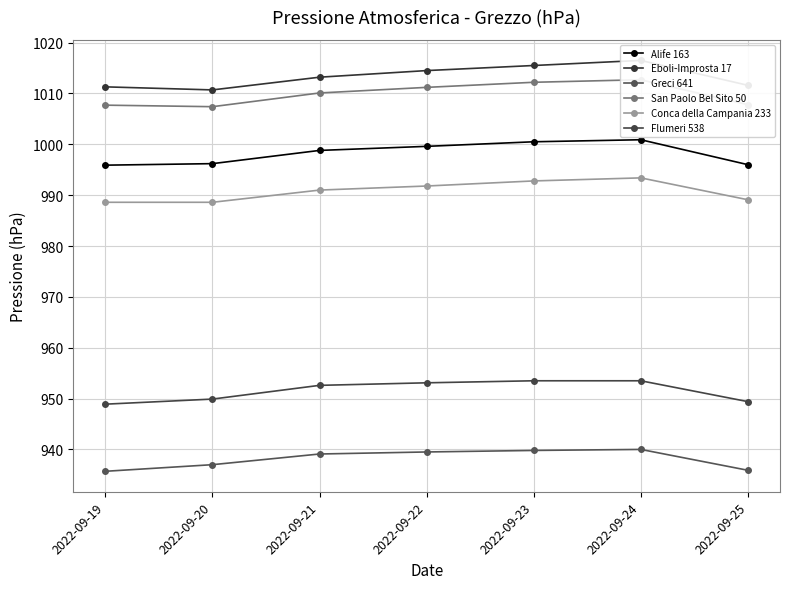

Read the Conca della Campania 233 value at 2022-09-23.

992.8